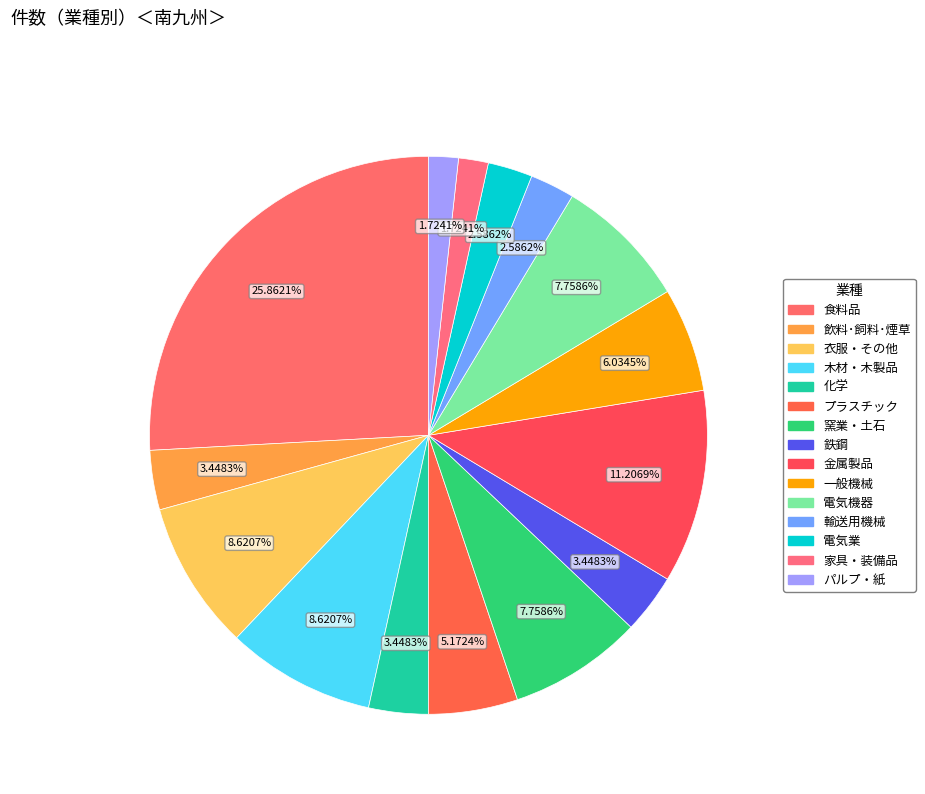

True or false: 食料品 accounts for 15% of the total.

False